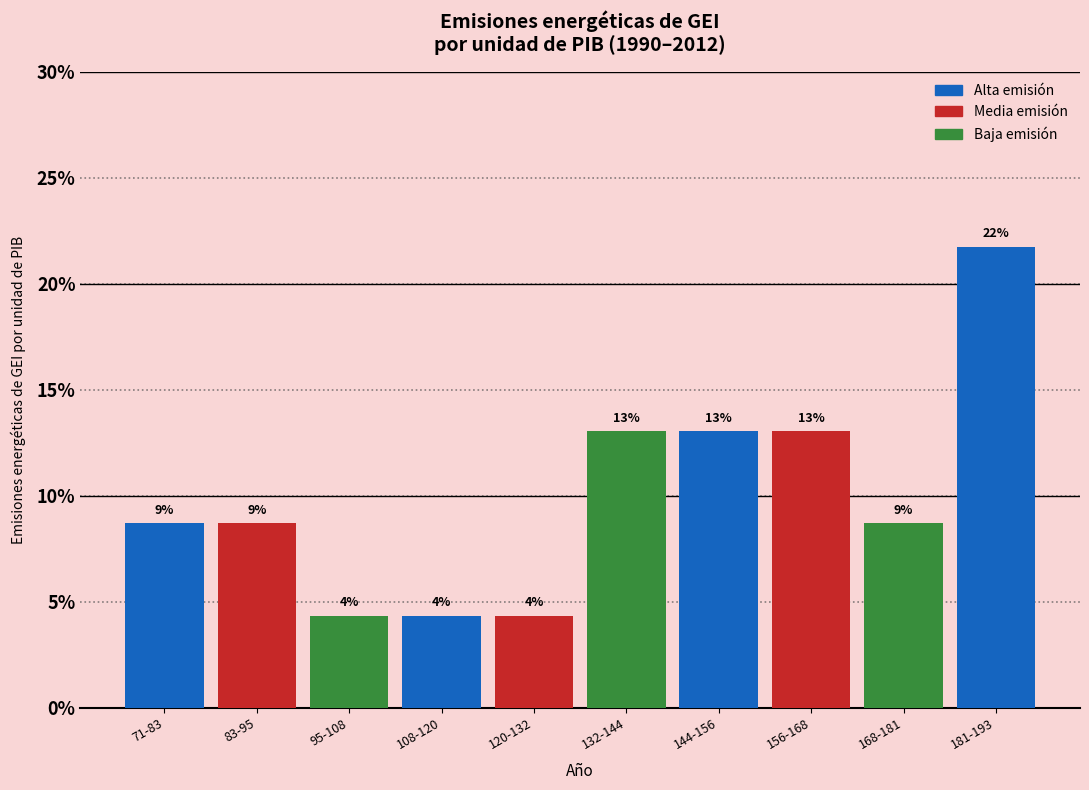

Are the bars horizontal?

No